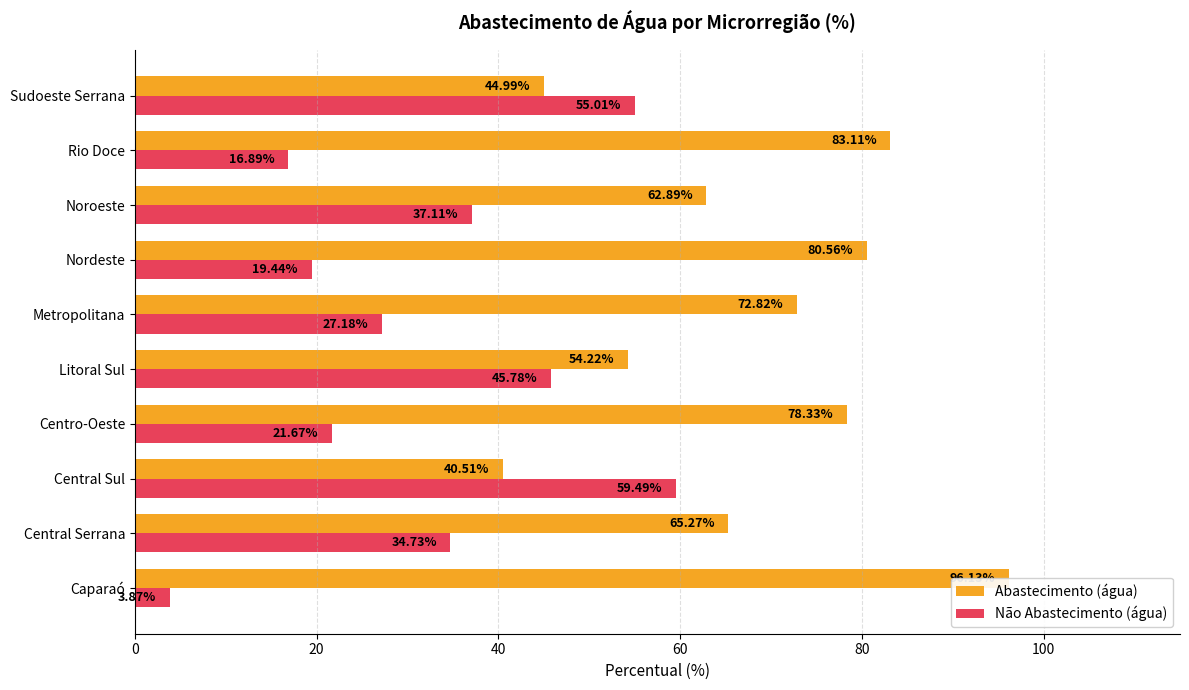

How many data points in Não Abastecimento (água) are less than 34?

5